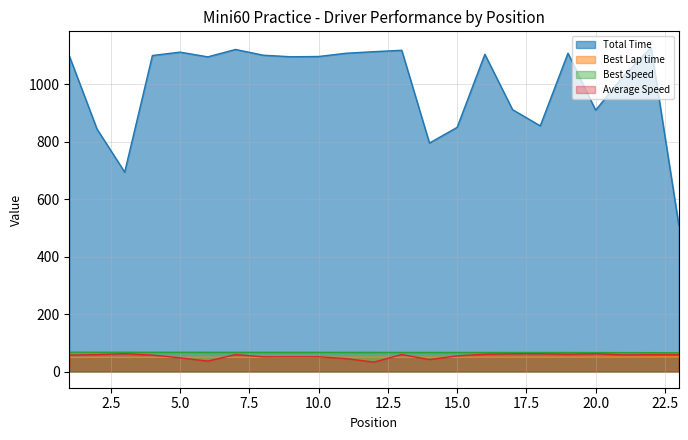

What value does the Best Speed series have at 2?

67.1